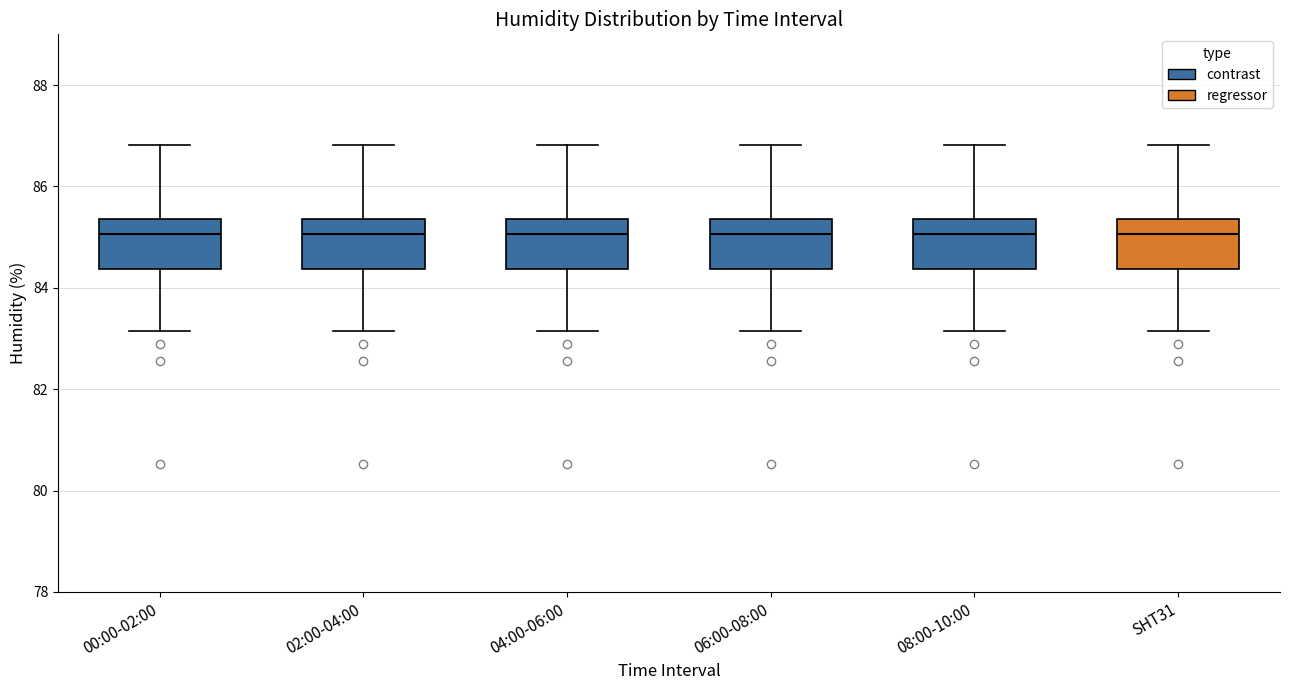

Reading left to right, read every box against the y-axis: the position of its median line, the range the box covers, and the ends of its whiskers. The values are not printed on the chart, so give them approximately, as read against the axis.

00:00-02:00: median 85.0, box 84.4 to 85.4, whiskers 83.2 to 86.8
02:00-04:00: median 85.0, box 84.4 to 85.4, whiskers 83.2 to 86.8
04:00-06:00: median 85.0, box 84.4 to 85.4, whiskers 83.2 to 86.8
06:00-08:00: median 85.0, box 84.4 to 85.4, whiskers 83.2 to 86.8
08:00-10:00: median 85.0, box 84.4 to 85.4, whiskers 83.2 to 86.8
SHT31: median 85.0, box 84.4 to 85.4, whiskers 83.2 to 86.8